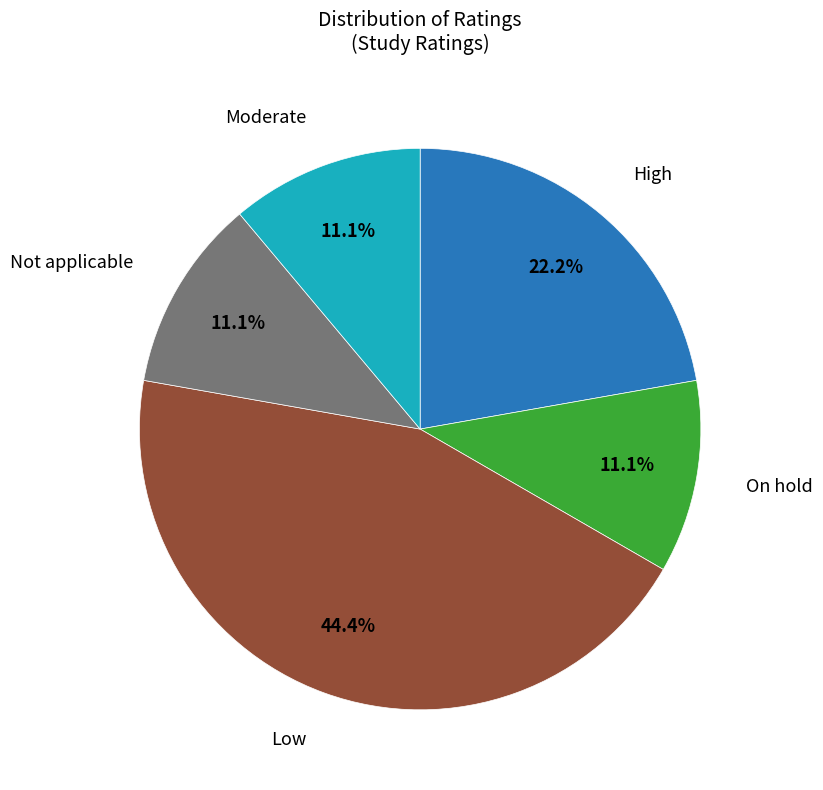

Is there a majority slice in this chart?

No